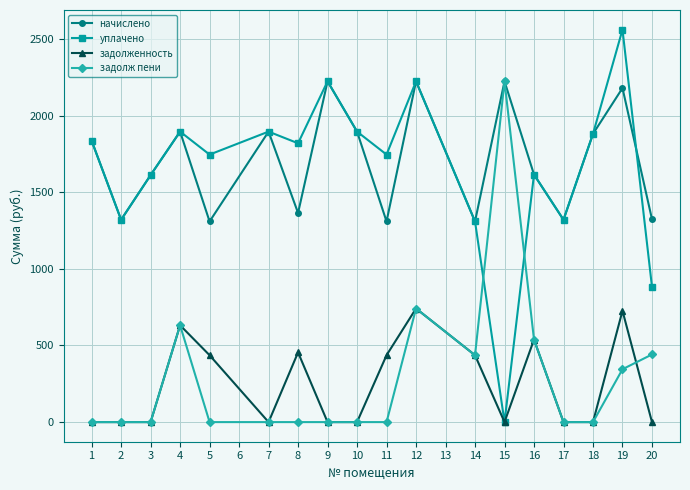

True or false: начислено and задолженность cross at least once.

False